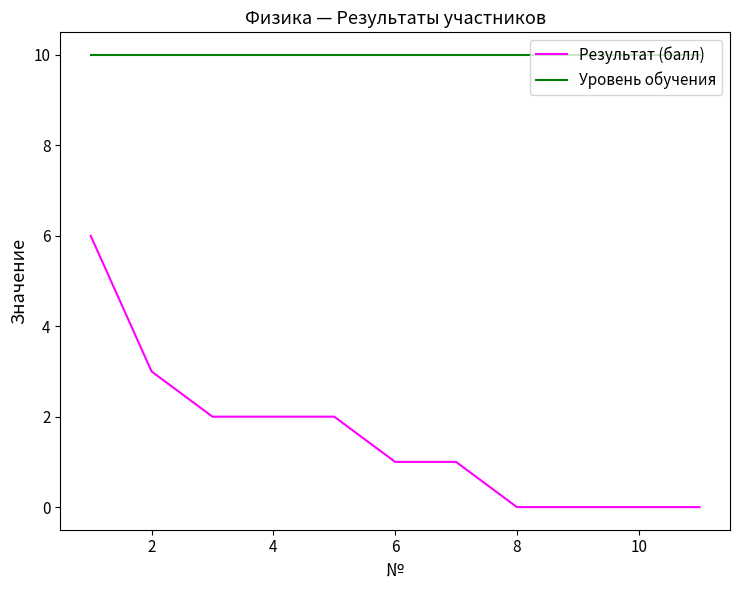

Which series has the largest total across all categories?

Уровень обучения